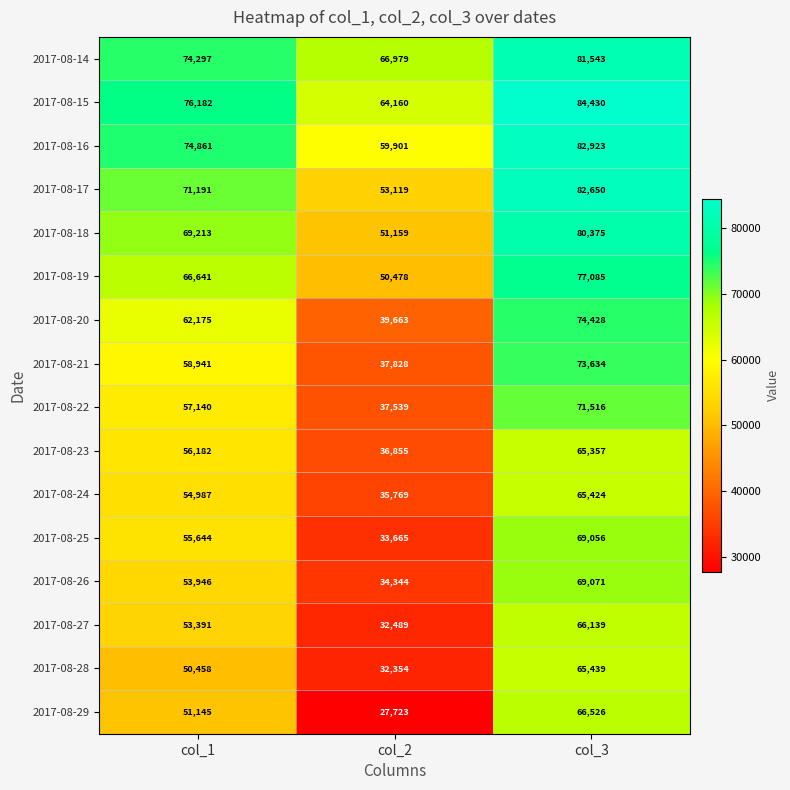

Which series has the widest spread of values?

2017-08-29